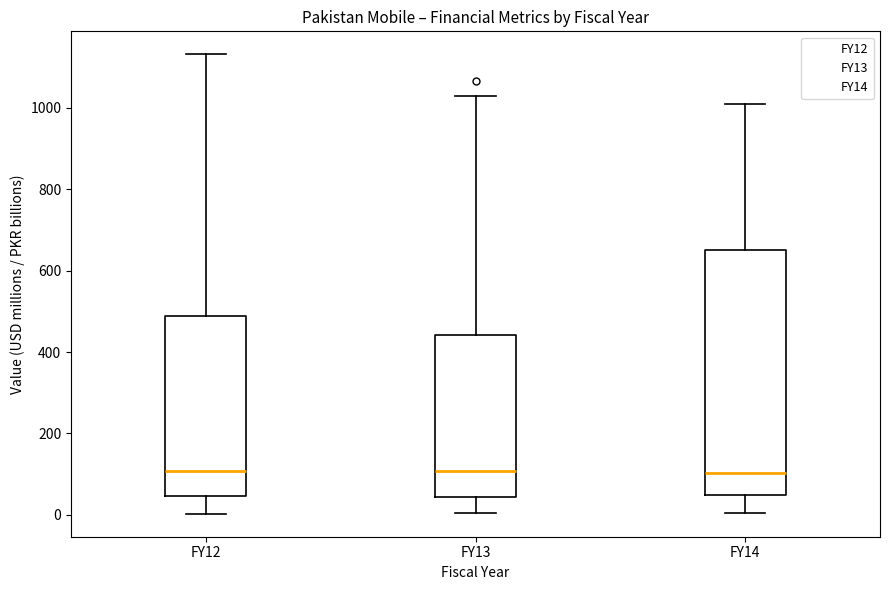

Reading left to right, read every box against the y-axis: the position of its median line, the range the box covers, and the ends of its whiskers. The values are not printed on the chart, so give them approximately, as read against the axis.

FY12: median 100, box 40 to 480, whiskers 0 to 1140
FY13: median 100, box 40 to 440, whiskers 0 to 1020
FY14: median 100, box 40 to 660, whiskers 0 to 1020